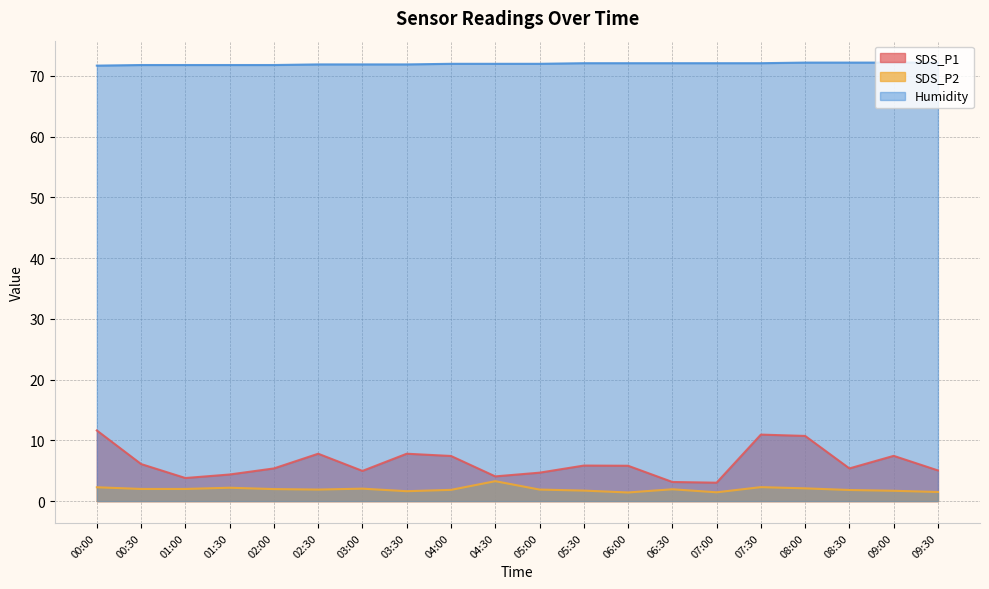

What is the value of the SDS_P2 point at the 14th from the left?

1.9